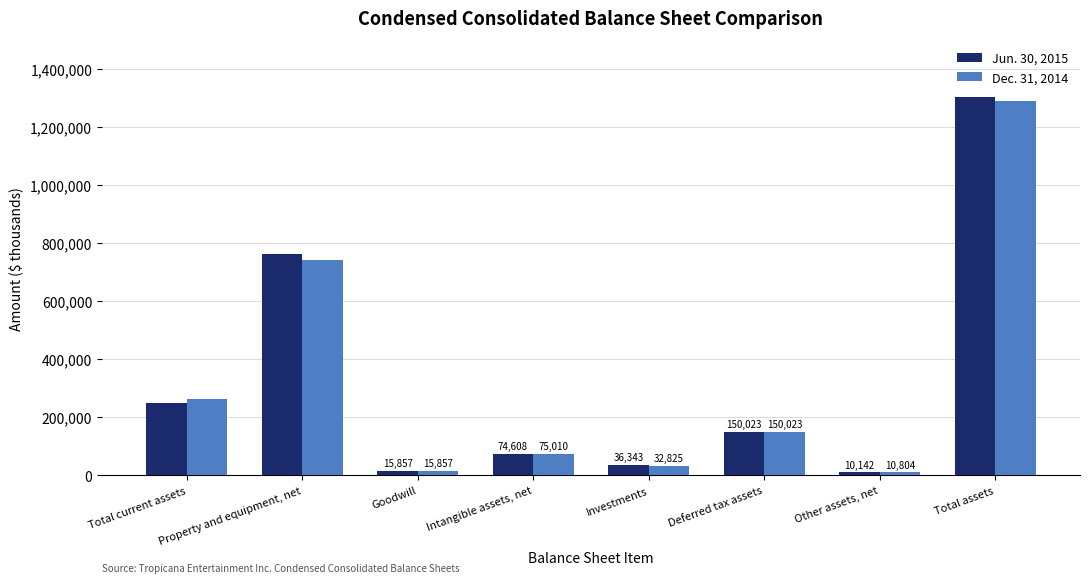

List the series in order of their overall mean, lowest first.

Dec. 31, 2014, Jun. 30, 2015